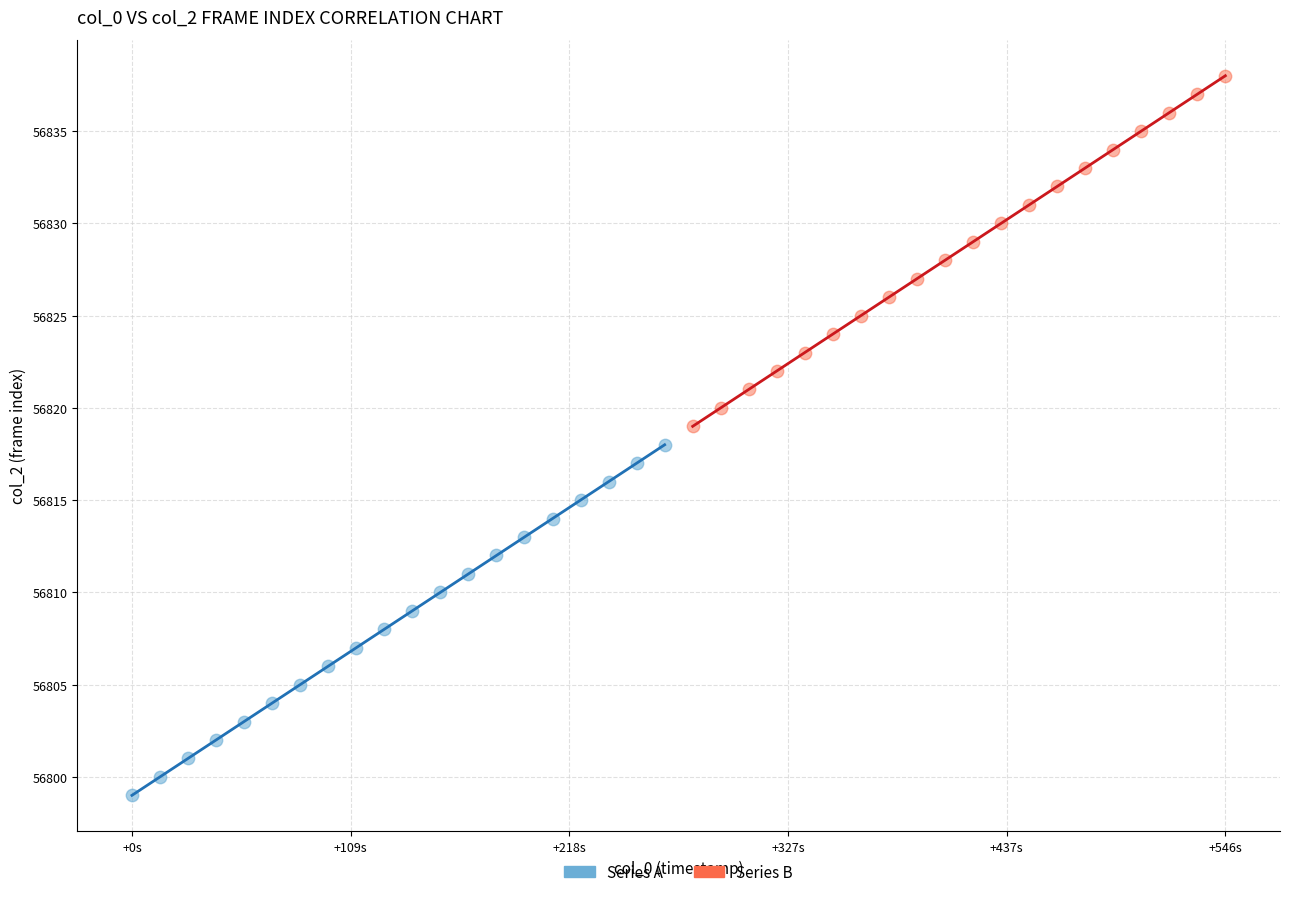

What are all the series names shown in the legend?

Series A, Series B